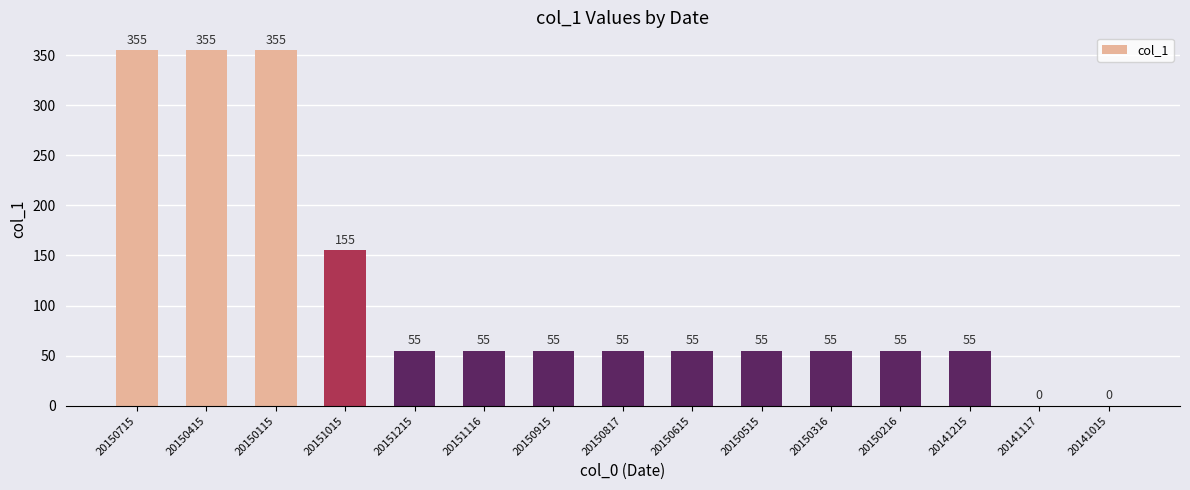

Where does the data first go above 55?

20150715